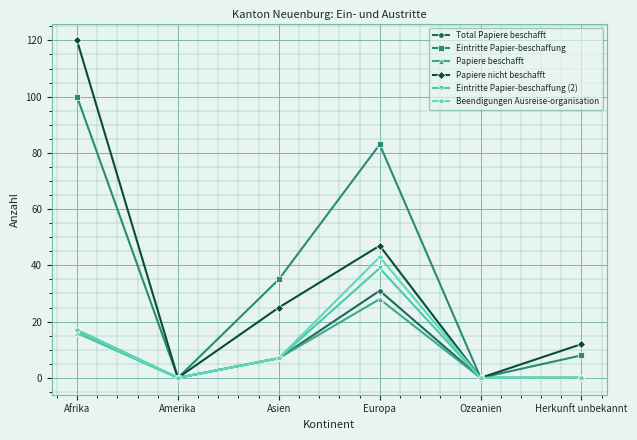

At which category does the chart reach its peak across all series?

Afrika